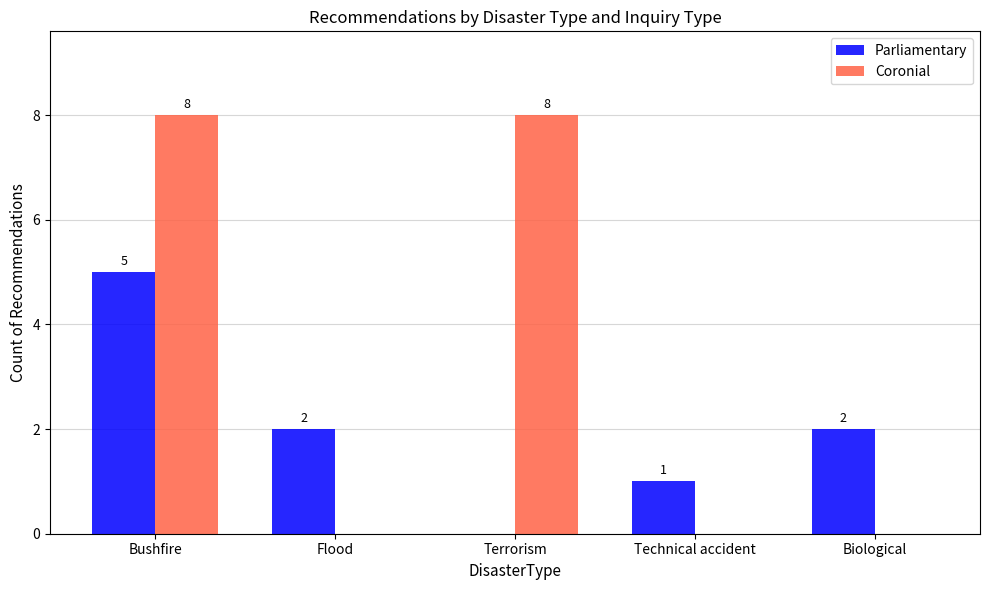

What are all the series names shown in the legend?

Parliamentary, Coronial